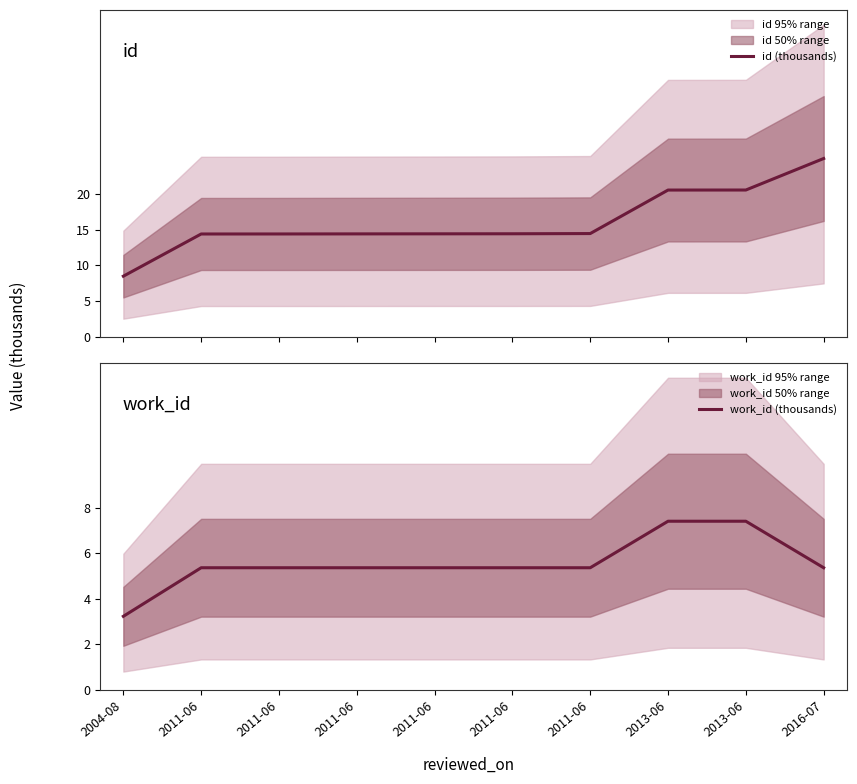

List the series in order of their overall mean, highest first.

id (thousands), work_id (thousands)